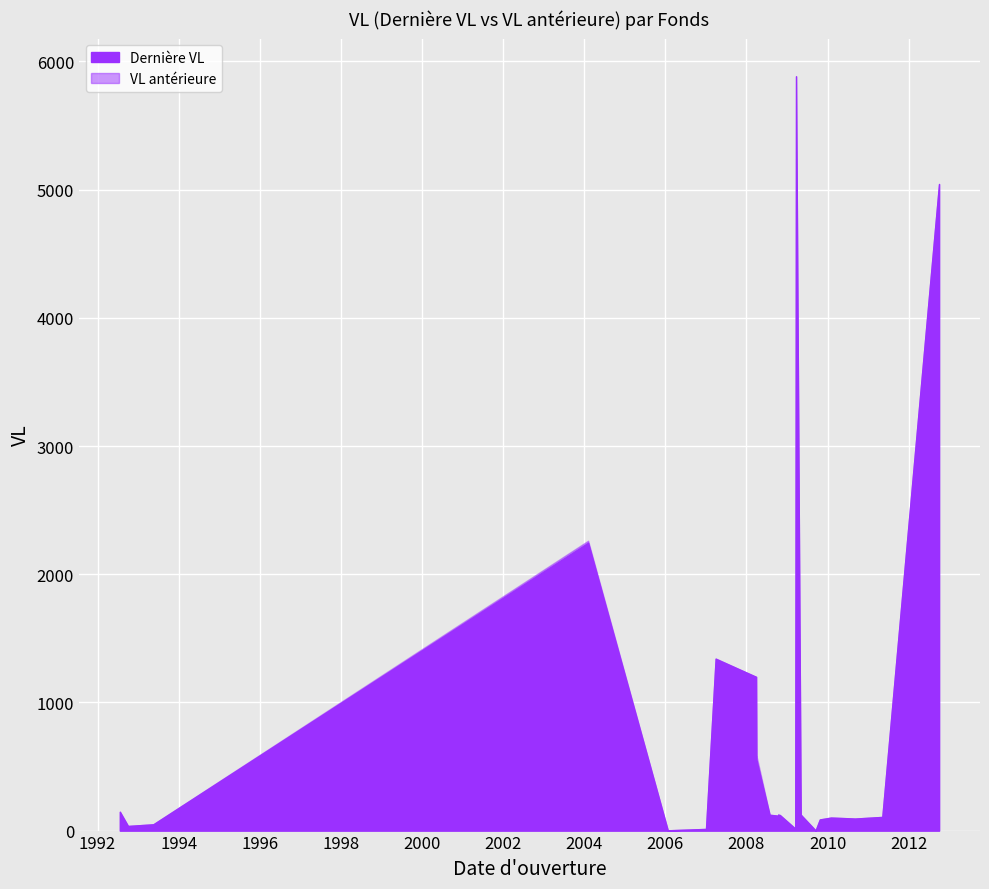

What position from the right is SICAV AMEN?

25